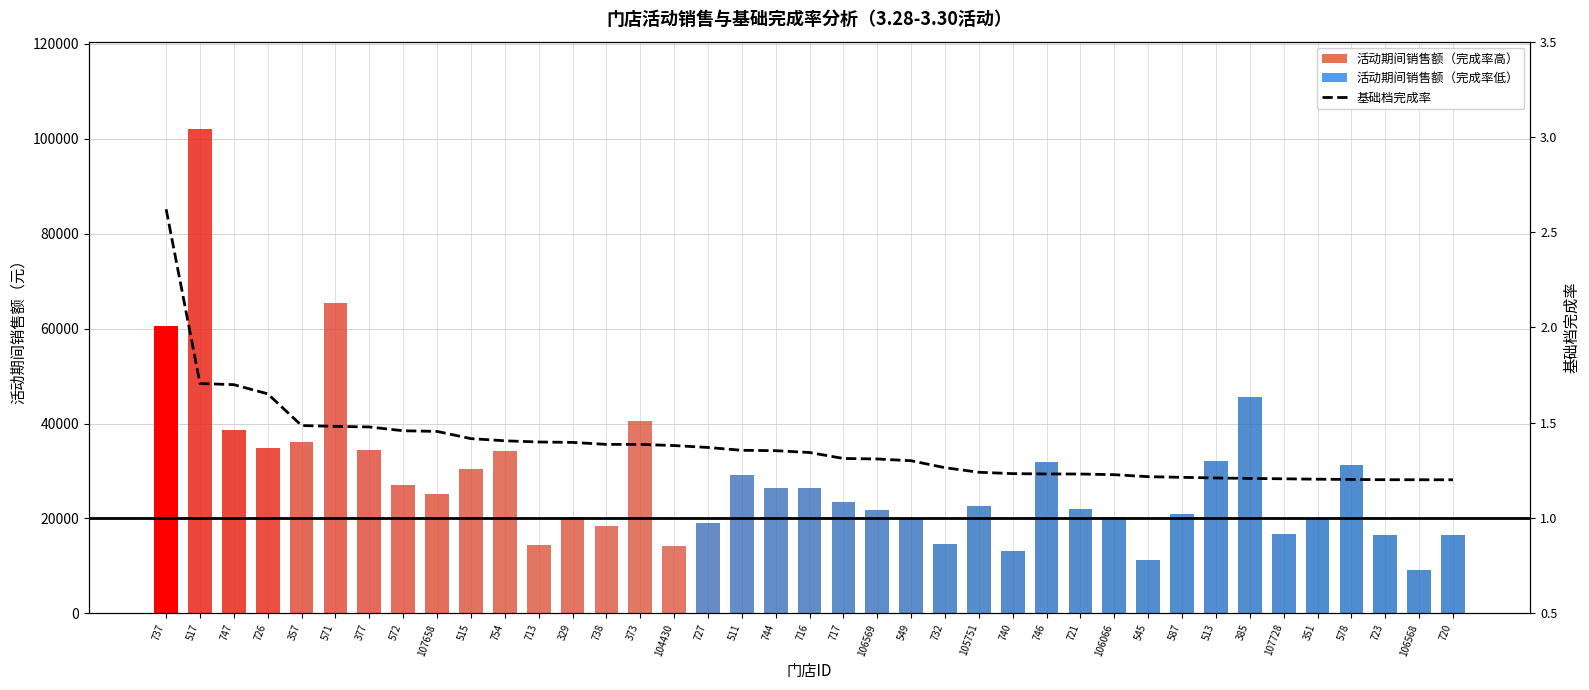

What is the difference between the maximum and minimum values in the 基础档完成率 series?

1.4